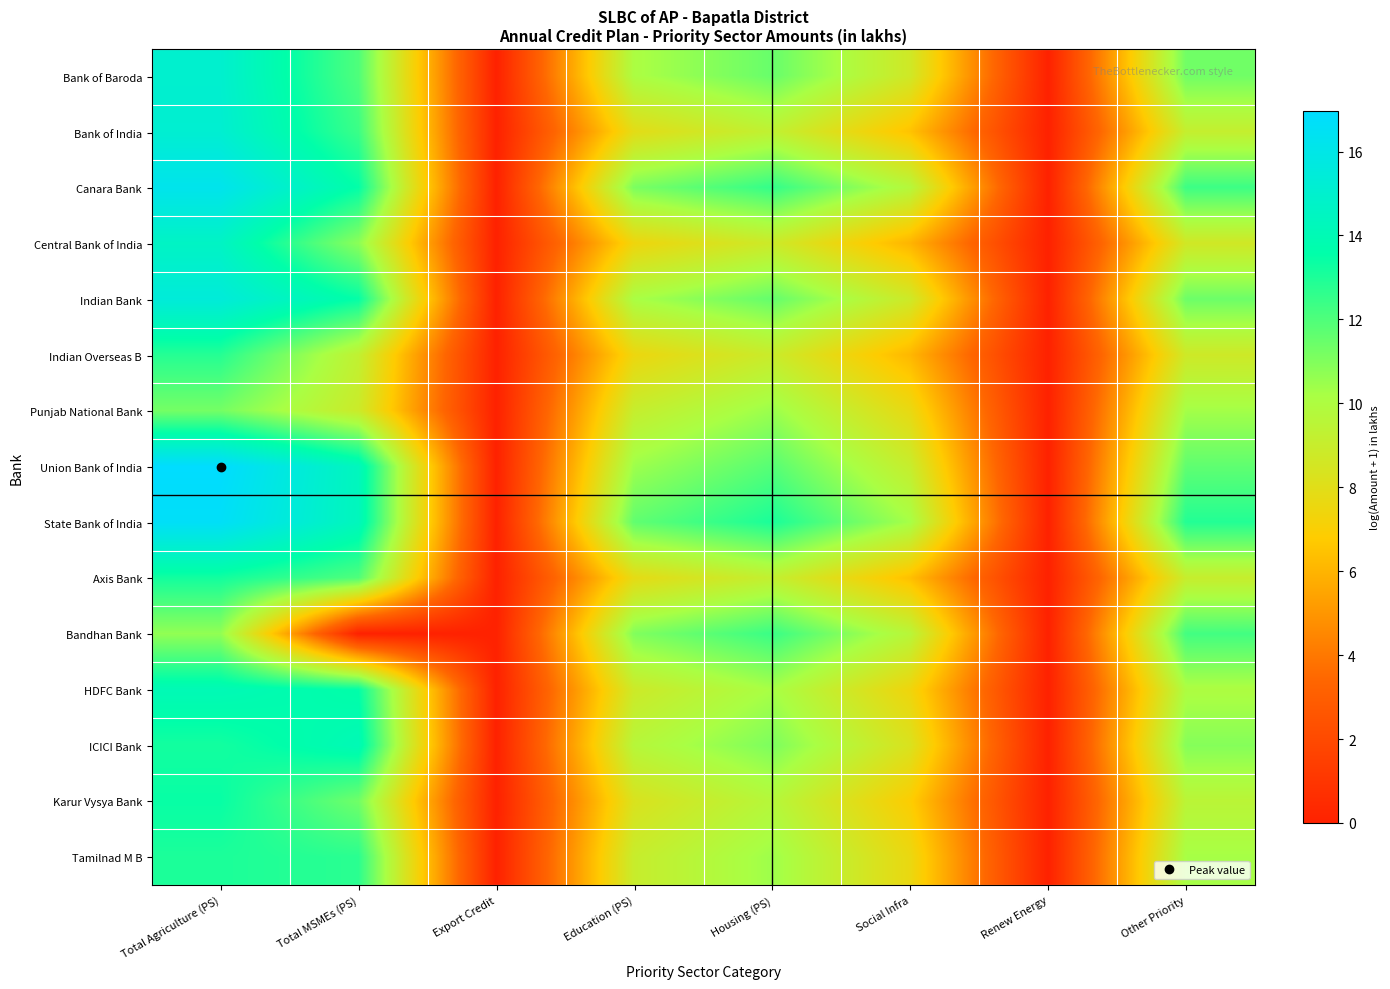

Reading right to left, extract all data points from this chart.

Bank of Baroda: Other Priority=11.3	Renew Energy=0.0	Social Infra=8.7	Housing (PS)=11.5	Education (PS)=10.1	Export Credit=0.0	Total MSMEs (PS)=12.0	Total Agriculture (PS)=15.0
Bank of India: Other Priority=9.1	Renew Energy=0.0	Social Infra=6.5	Housing (PS)=9.3	Education (PS)=7.9	Export Credit=0.0	Total MSMEs (PS)=12.4	Total Agriculture (PS)=15.1
Canara Bank: Other Priority=12.4	Renew Energy=0.0	Social Infra=9.7	Housing (PS)=12.5	Education (PS)=11.1	Export Credit=0.0	Total MSMEs (PS)=13.5	Total Agriculture (PS)=16.2
Central Bank of India: Other Priority=8.7	Renew Energy=0.0	Social Infra=6.0	Housing (PS)=8.8	Education (PS)=7.4	Export Credit=0.0	Total MSMEs (PS)=10.8	Total Agriculture (PS)=14.6
Indian Bank: Other Priority=11.4	Renew Energy=0.0	Social Infra=8.8	Housing (PS)=11.6	Education (PS)=10.2	Export Credit=0.0	Total MSMEs (PS)=13.5	Total Agriculture (PS)=15.5
Indian Overseas B: Other Priority=8.8	Renew Energy=0.0	Social Infra=6.1	Housing (PS)=8.9	Education (PS)=7.5	Export Credit=0.0	Total MSMEs (PS)=9.3	Total Agriculture (PS)=12.8
Punjab National Bank: Other Priority=10.3	Renew Energy=0.0	Social Infra=7.7	Housing (PS)=10.5	Education (PS)=9.1	Export Credit=0.0	Total MSMEs (PS)=8.9	Total Agriculture (PS)=11.2
Union Bank of India: Other Priority=11.7	Renew Energy=0.0	Social Infra=9.0	Housing (PS)=11.9	Education (PS)=10.4	Export Credit=0.0	Total MSMEs (PS)=14.3	Total Agriculture (PS)=17.0
State Bank of India: Other Priority=12.9	Renew Energy=0.0	Social Infra=10.2	Housing (PS)=13.1	Education (PS)=11.6	Export Credit=0.0	Total MSMEs (PS)=14.3	Total Agriculture (PS)=16.7
Axis Bank: Other Priority=9.0	Renew Energy=0.0	Social Infra=6.4	Housing (PS)=9.2	Education (PS)=7.8	Export Credit=0.0	Total MSMEs (PS)=12.0	Total Agriculture (PS)=13.2
Bandhan Bank: Other Priority=12.2	Renew Energy=0.0	Social Infra=9.6	Housing (PS)=12.4	Education (PS)=11.0	Export Credit=0.0	Total MSMEs (PS)=0.0	Total Agriculture (PS)=10.7
HDFC Bank: Other Priority=10.0	Renew Energy=0.0	Social Infra=7.4	Housing (PS)=10.2	Education (PS)=8.8	Export Credit=0.0	Total MSMEs (PS)=13.5	Total Agriculture (PS)=14.1
ICICI Bank: Other Priority=10.9	Renew Energy=0.0	Social Infra=8.3	Housing (PS)=11.1	Education (PS)=9.7	Export Credit=0.0	Total MSMEs (PS)=14.1	Total Agriculture (PS)=13.2
Karur Vysya Bank: Other Priority=9.5	Renew Energy=0.0	Social Infra=6.9	Housing (PS)=9.7	Education (PS)=8.3	Export Credit=0.0	Total MSMEs (PS)=11.3	Total Agriculture (PS)=13.4
Tamilnad M B: Other Priority=10.2	Renew Energy=0.0	Social Infra=7.6	Housing (PS)=10.4	Education (PS)=9.0	Export Credit=0.0	Total MSMEs (PS)=12.7	Total Agriculture (PS)=13.0